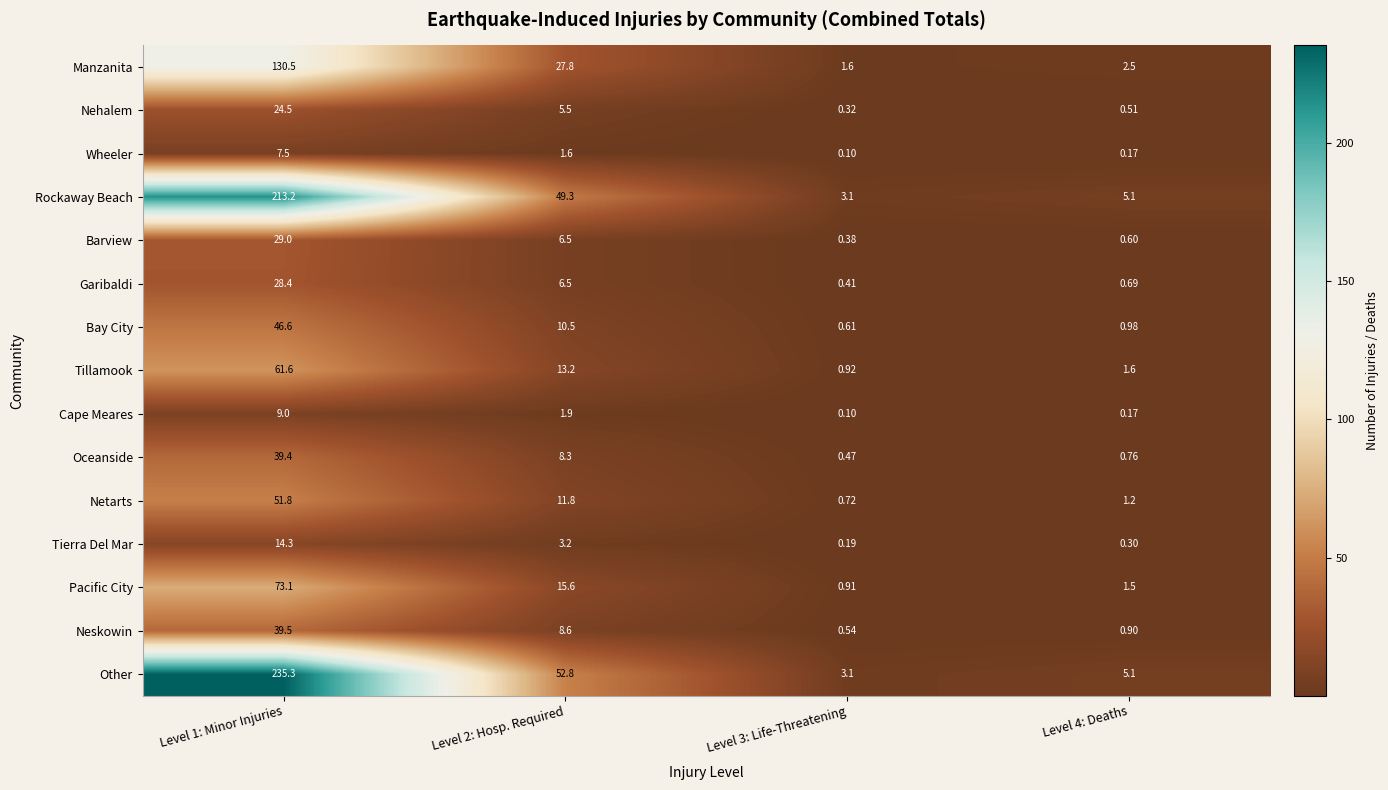

Between Level 1: Minor Injuries and Level 4: Deaths, which series saw the biggest shift?

Other